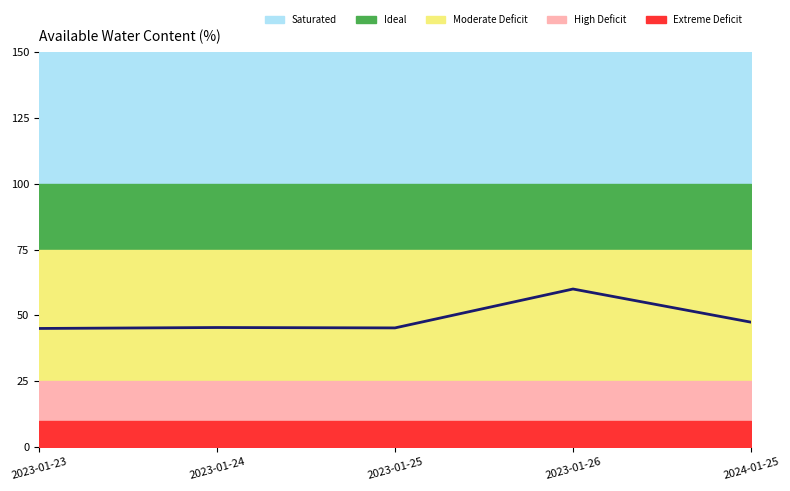

What is the smallest value displayed?

45.0